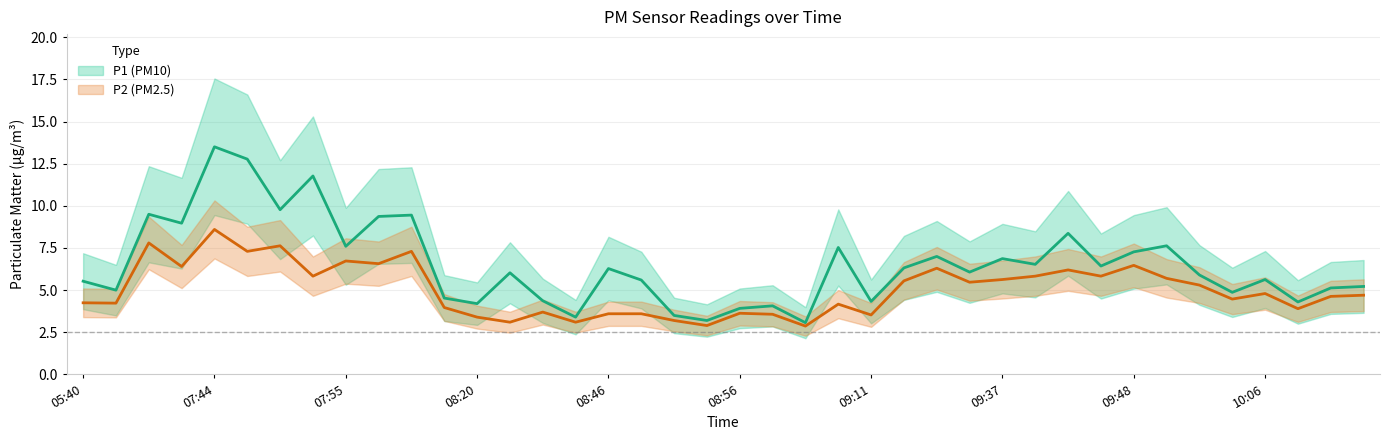

How many values in the P1 series exceed 6?

21